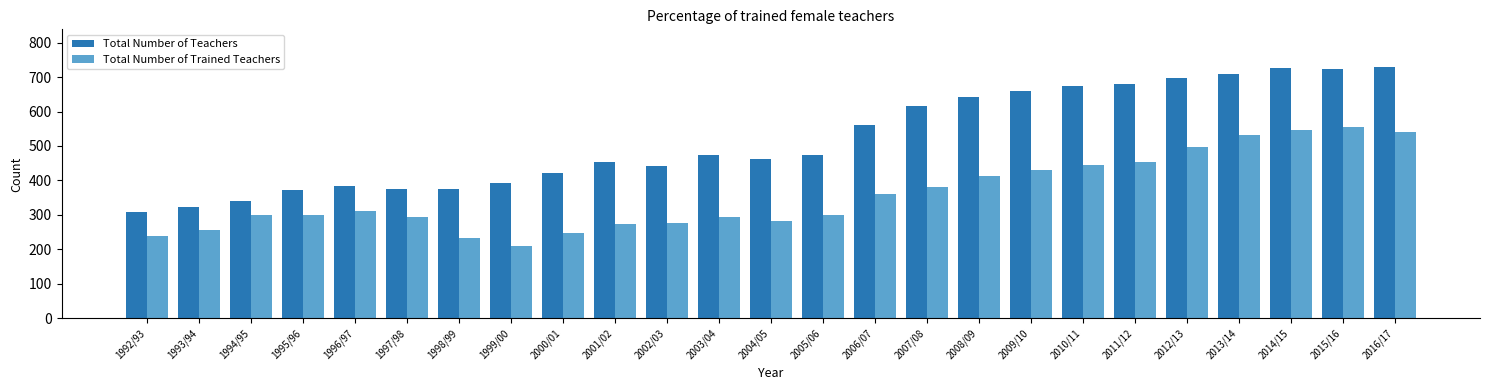

Which category has the lowest value across all series?

1999/00